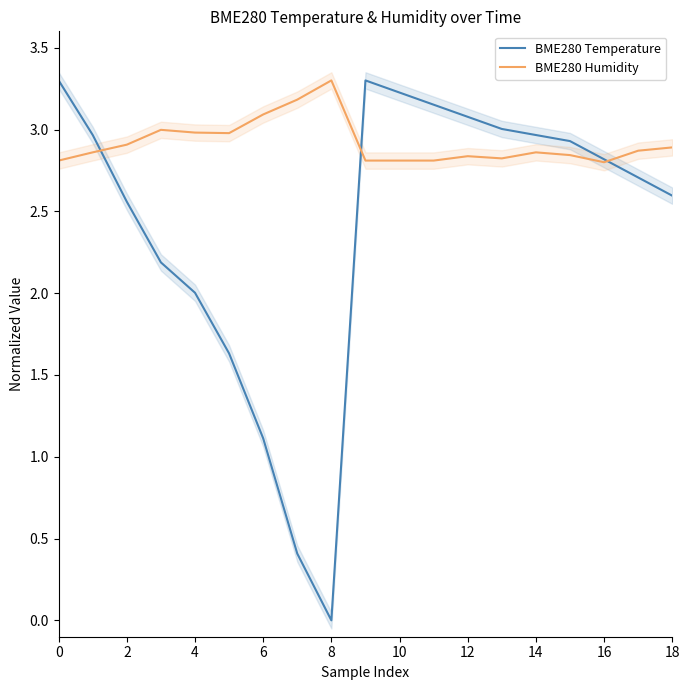

Where is BME280 Temperature nearest to the value 1?

6